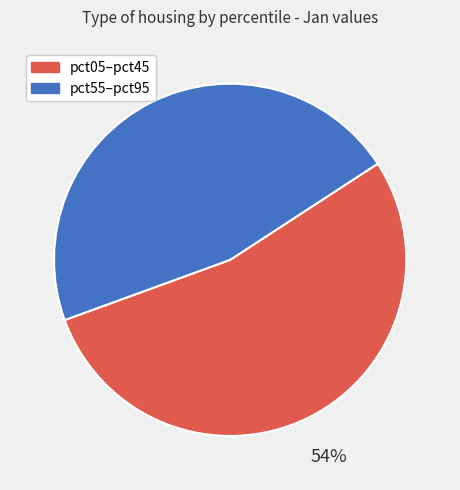

How many segments does this pie chart have?

2